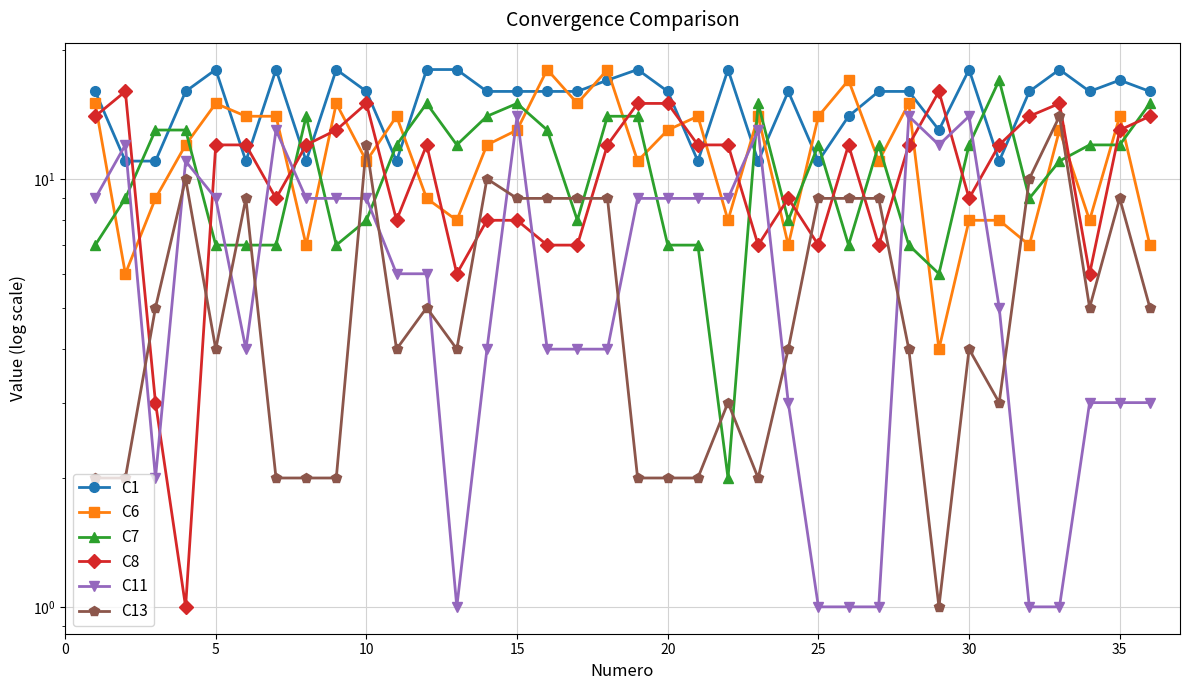

How many times do C11 and C6 cross each other?

10